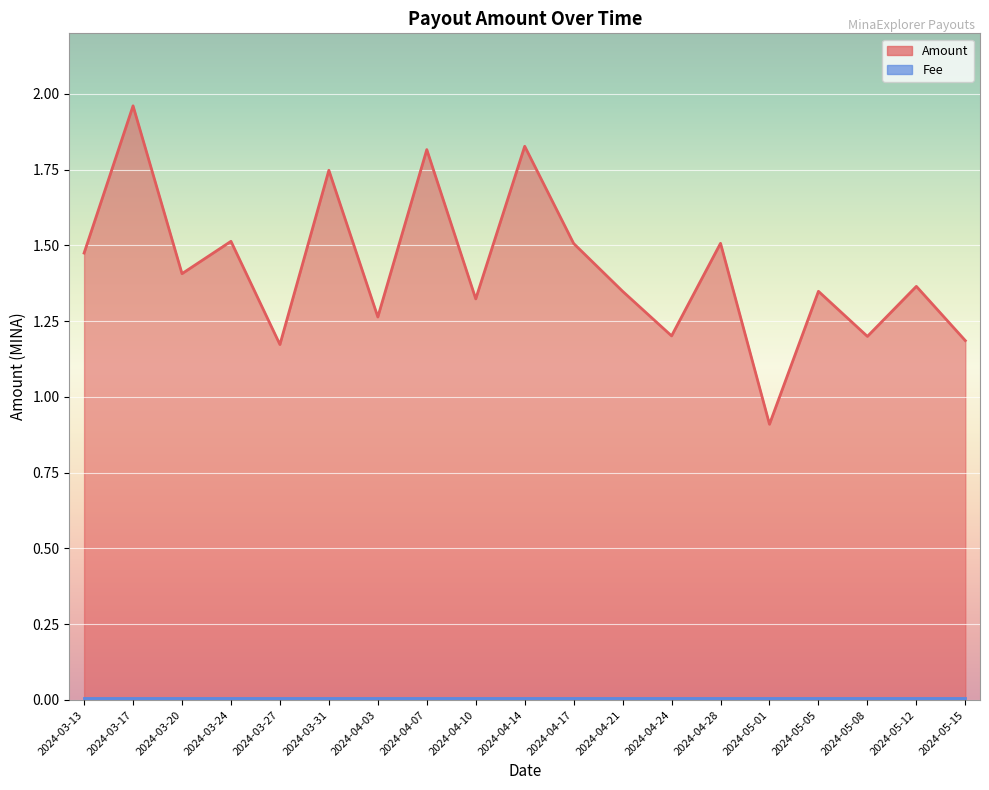

At which category does the chart reach its peak across all series?

2024-03-17